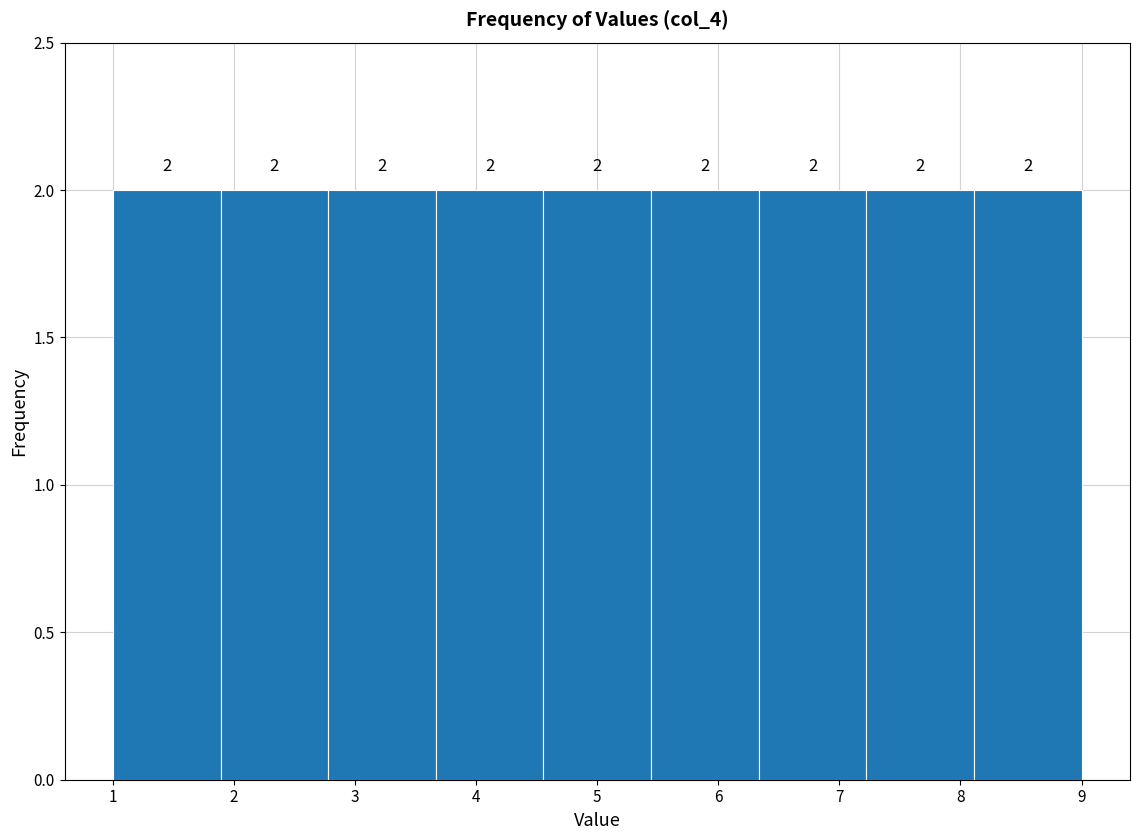

What is the height of the bar covering 3.7 to 4.6 on the x-axis? The bar edges are not printed on the chart, so give them approximately, as read against the axis.

2